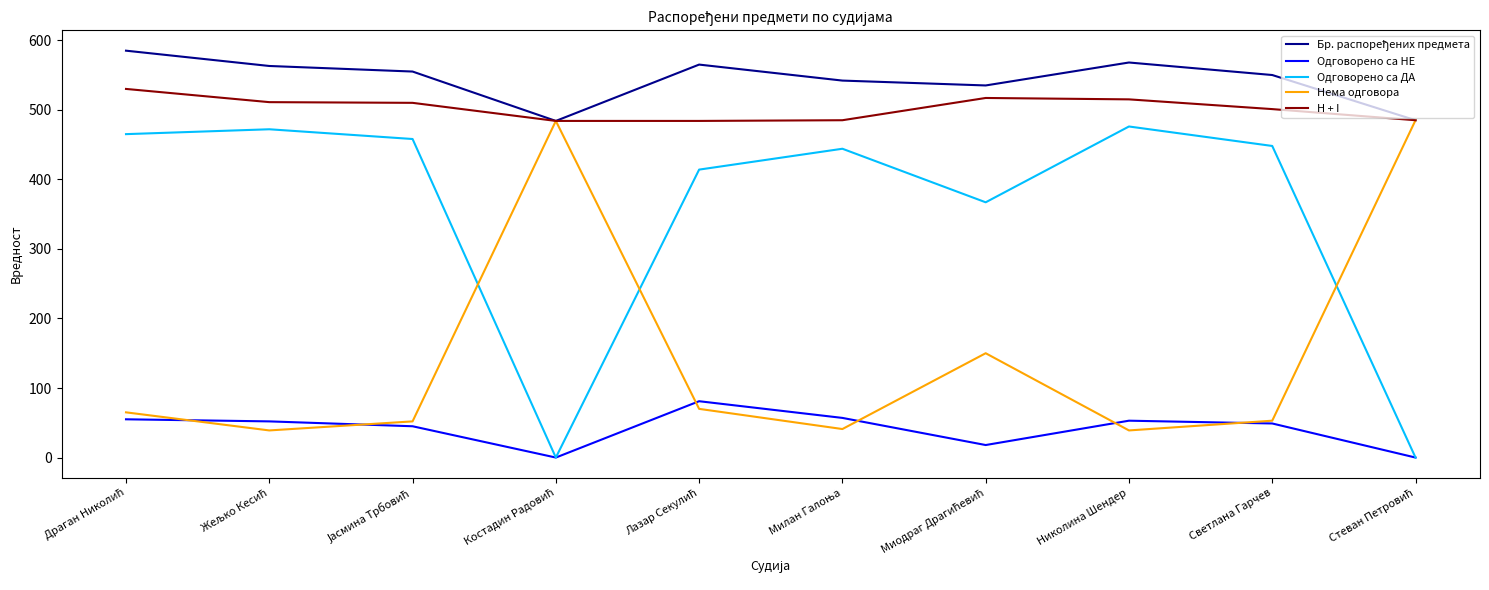

What is the difference between the maximum and minimum values in the Одговорено са ДА series?

476